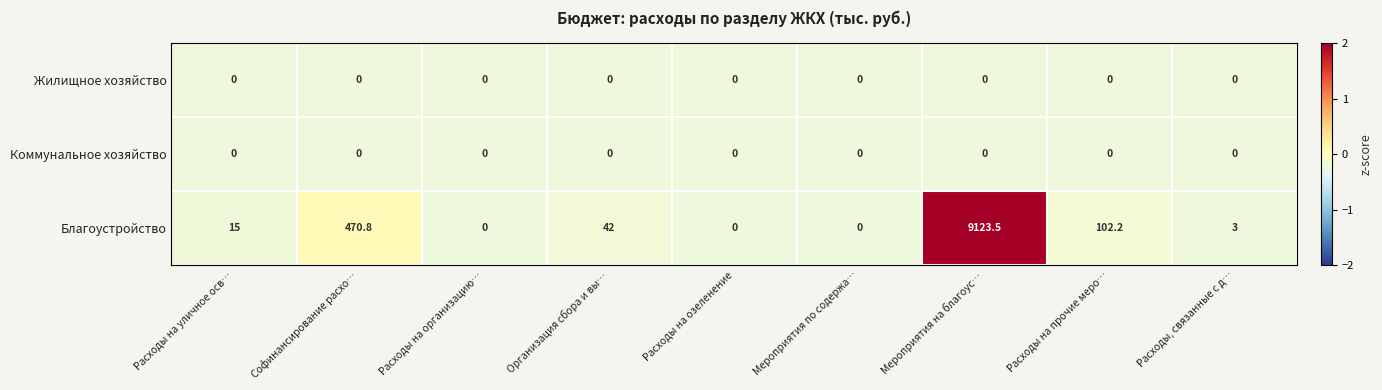

At how many categories does at least one series exceed 4?

5